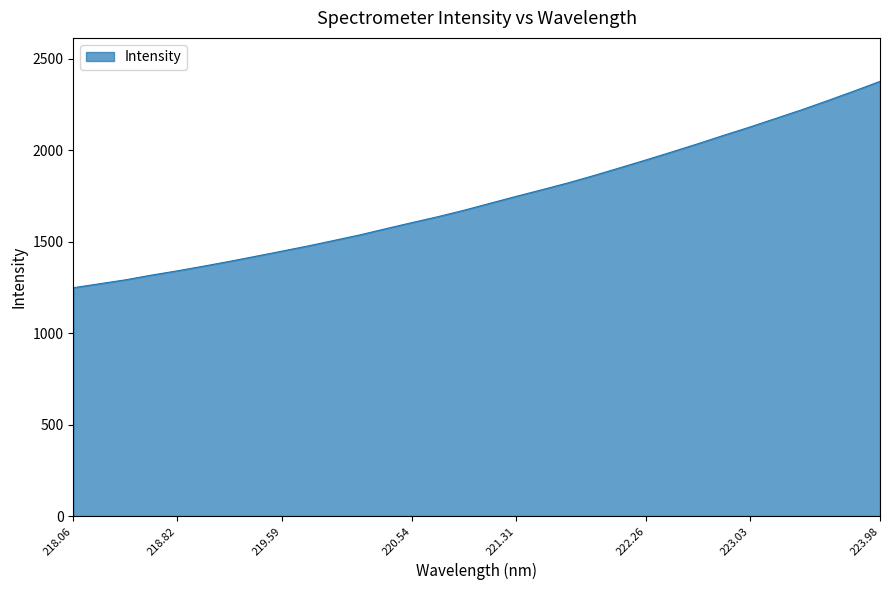

What is the maximum value shown in the chart?

2376.8